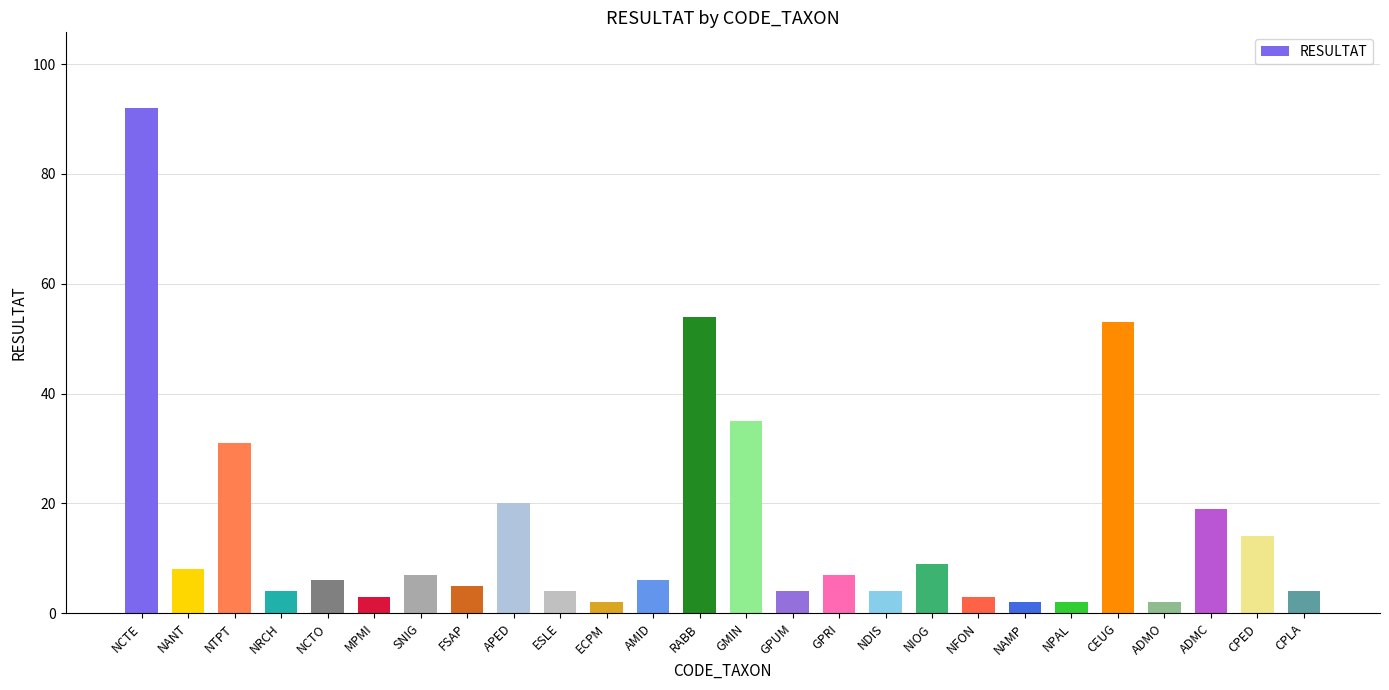

True or false: the data shows 9 at NIOG.

True